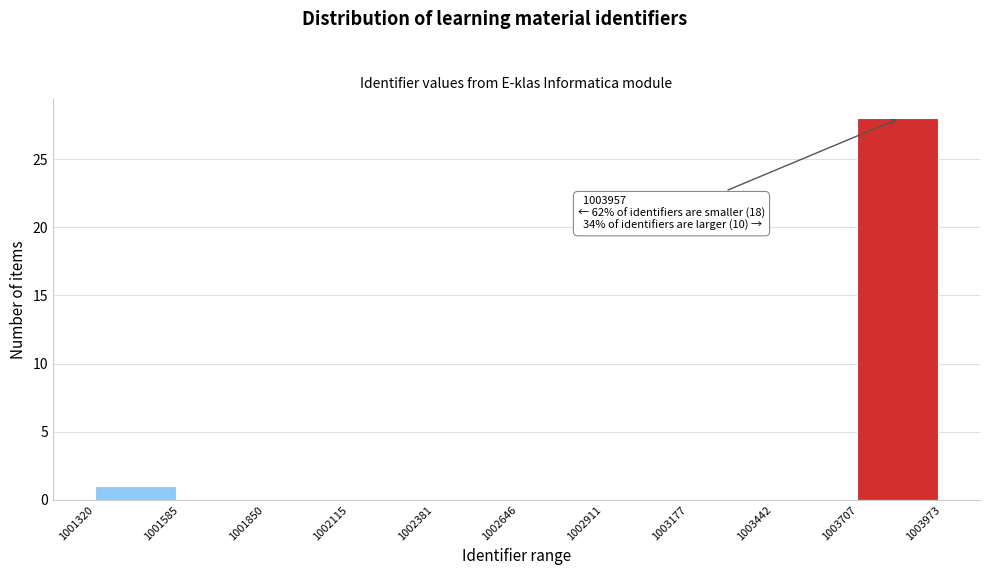

Which range on the x-axis has the tallest bar?

1003707 to 1003973